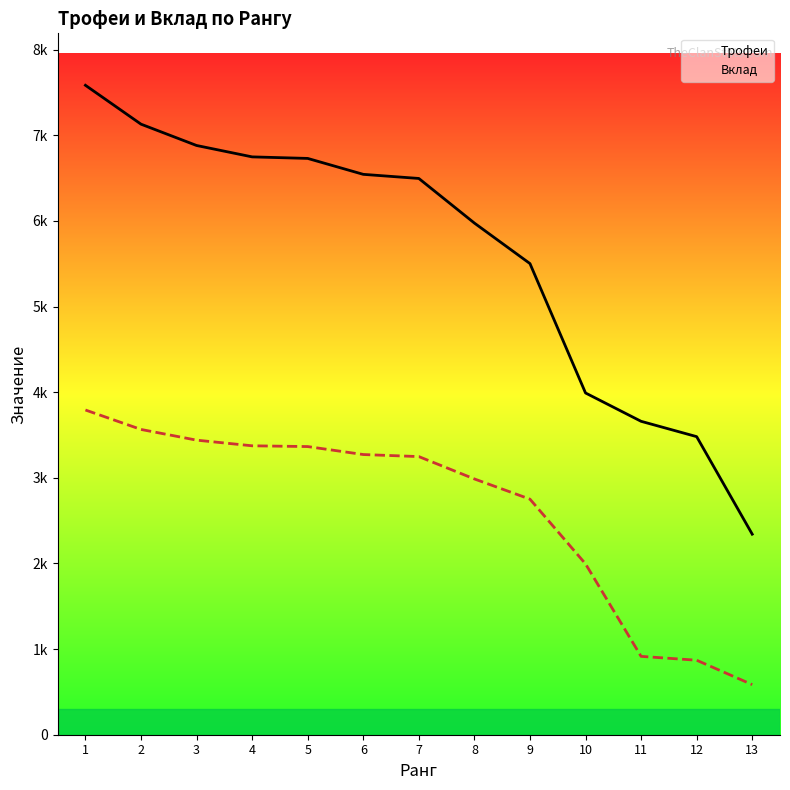

True or false: Трофеи and Вклад intersect in this chart.

False